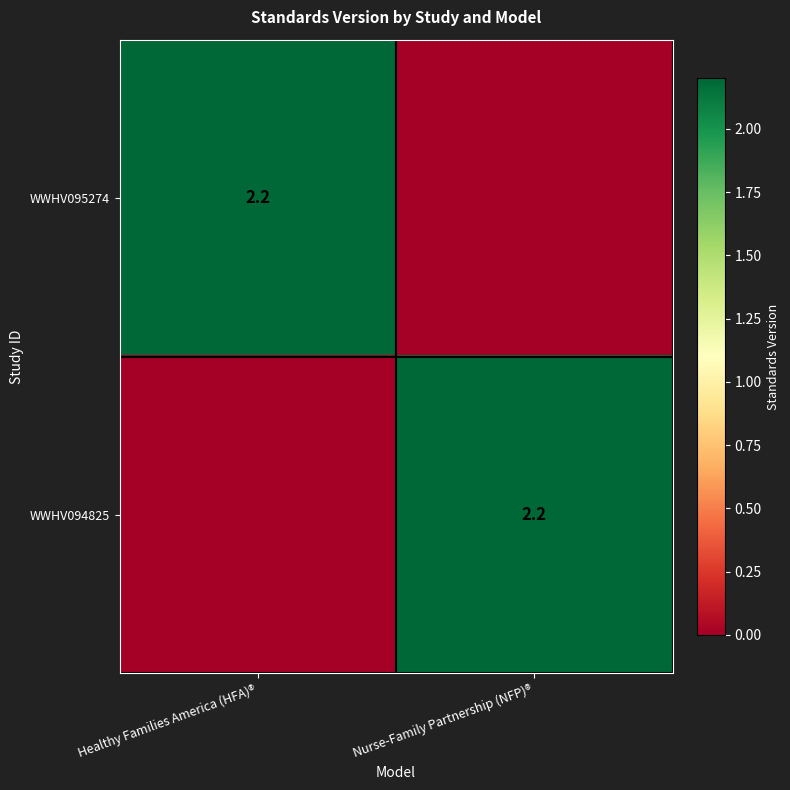

The value of WWHV094825 at Nurse-Family Partnership (NFP)® is 2.2. True or false?

True